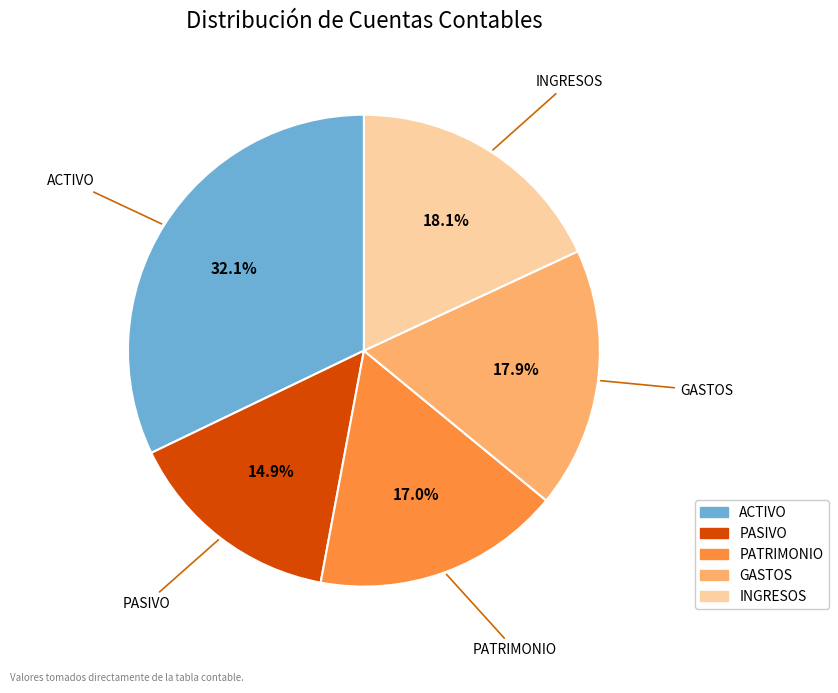

Does any single category account for the majority?

No